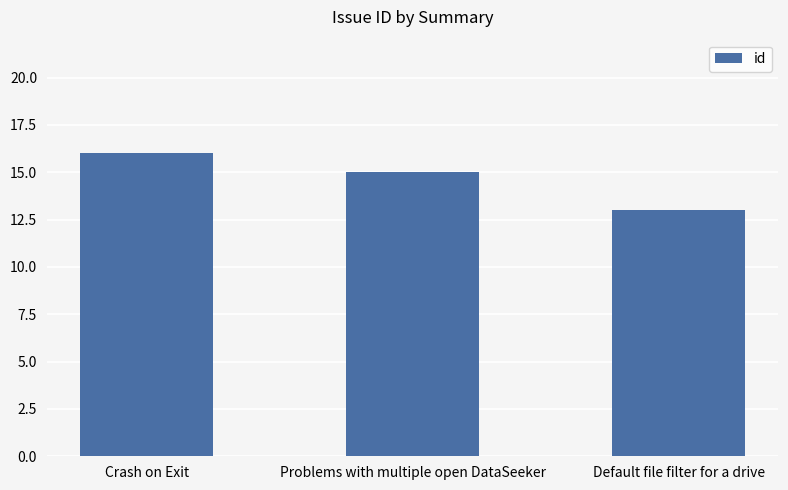

At which label does the data first exceed 15?

Crash on Exit